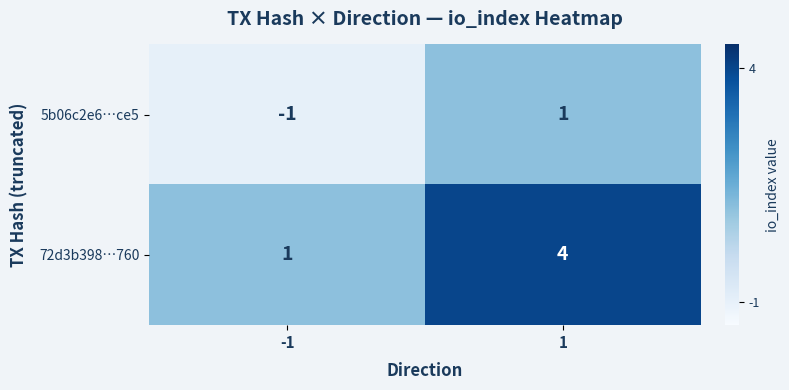

Rank the series at 1 from highest to lowest value.

72d3b398…760, 5b06c2e6…ce5